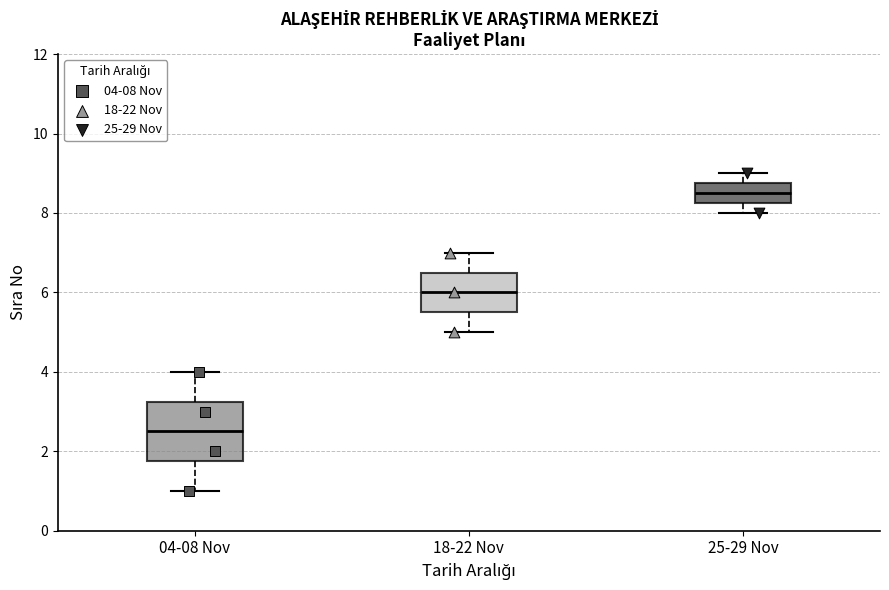

Which box is the tallest, from its lower edge to its upper edge?

04-08 Nov